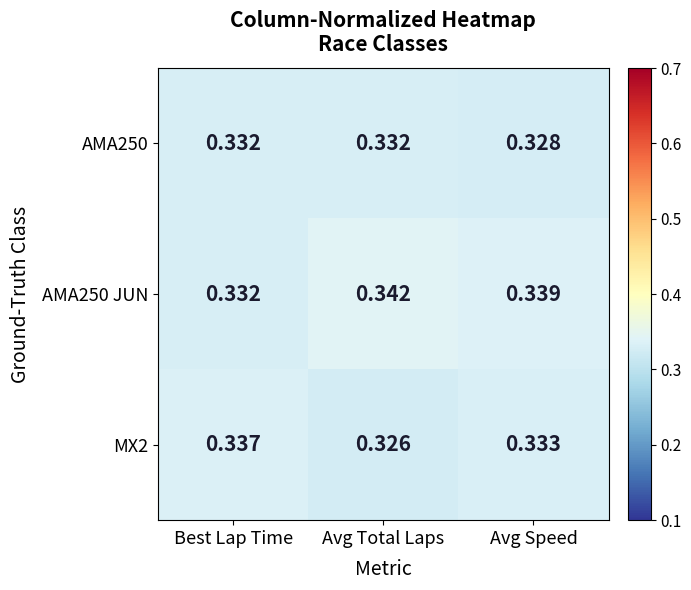

List the series in order of their overall mean, highest first.

AMA250 JUN, MX2, AMA250